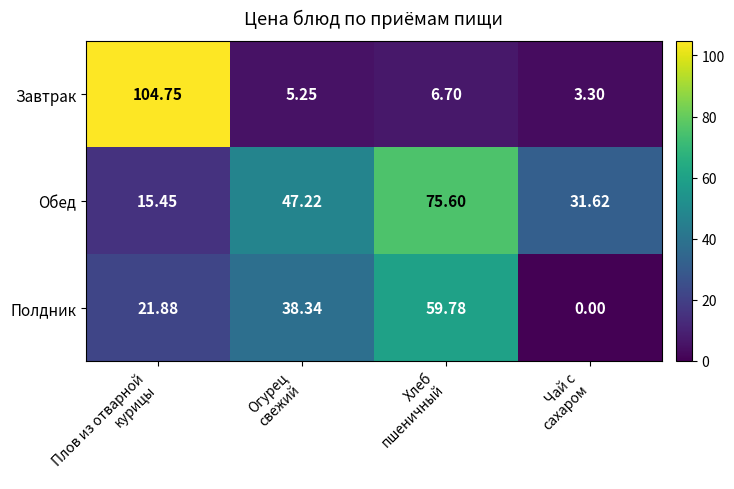

Which series has the largest range (max minus min)?

Завтрак